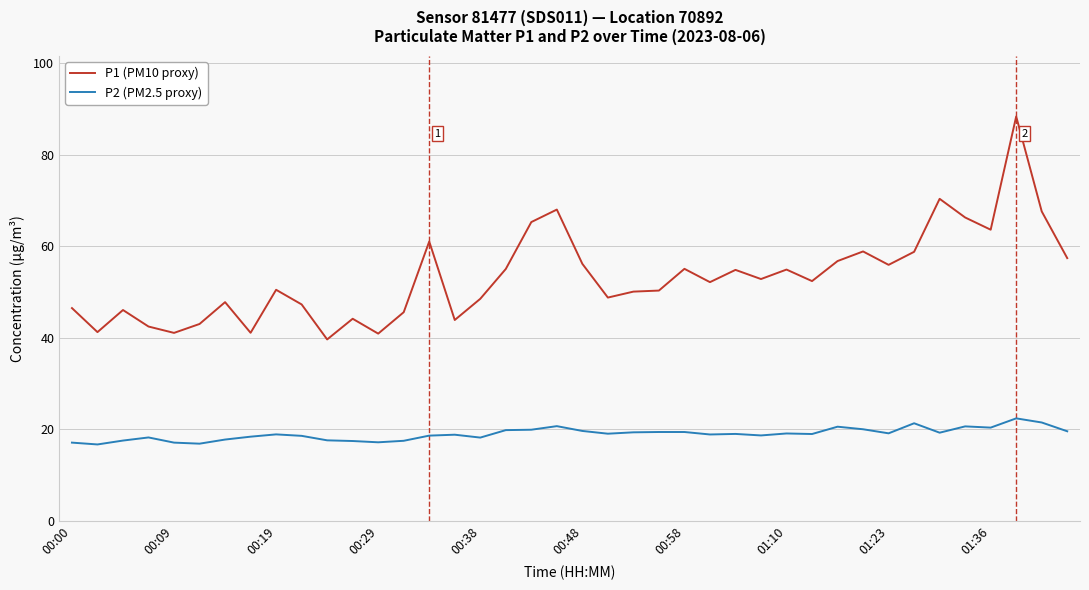

What is the difference between the maximum and minimum values in the P1 (PM10 proxy) series?

48.7